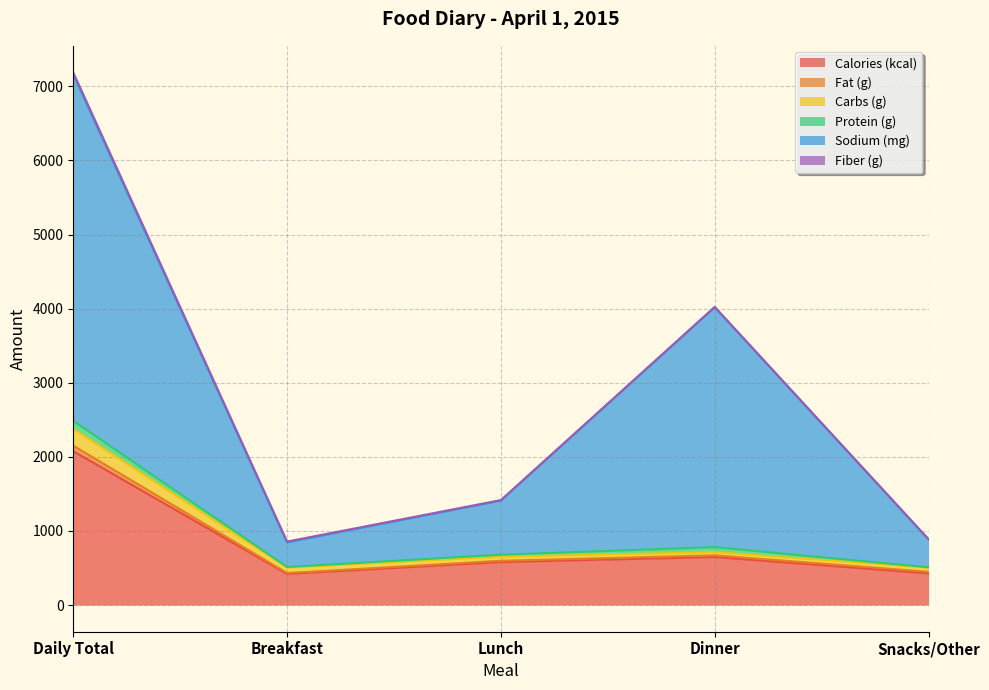

Count the number of categories in the chart.

5